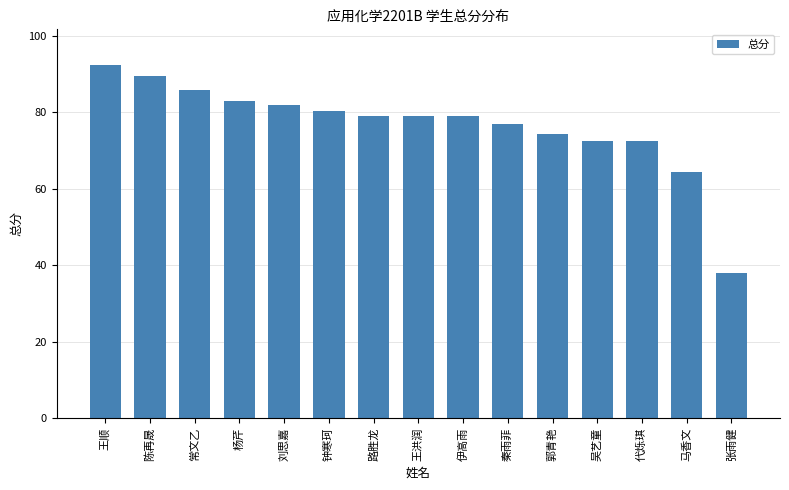

Which label corresponds to the largest value in the chart?

王顺